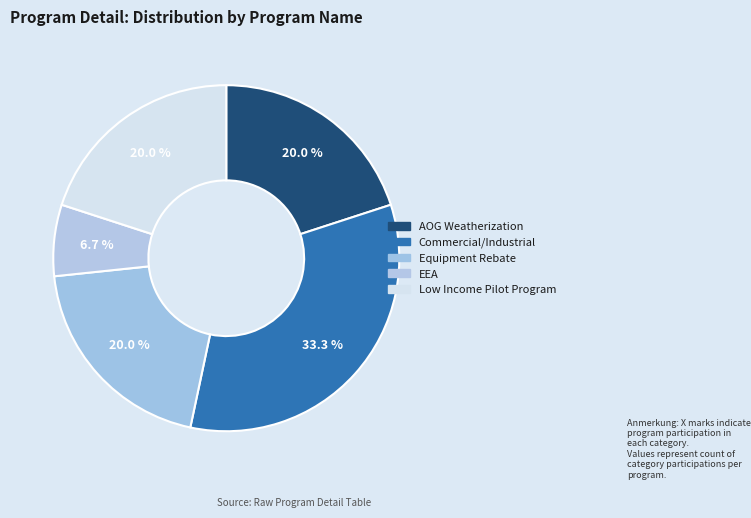

Is there any slice that represents more than half of the pie?

No